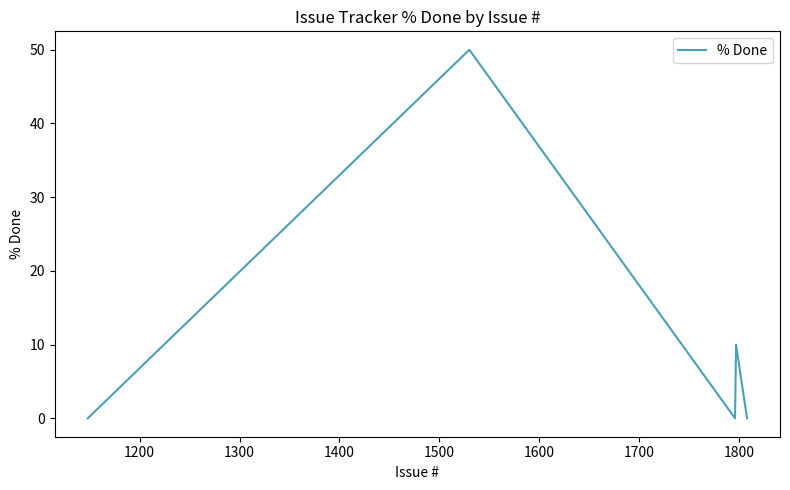

What is the average value?

12